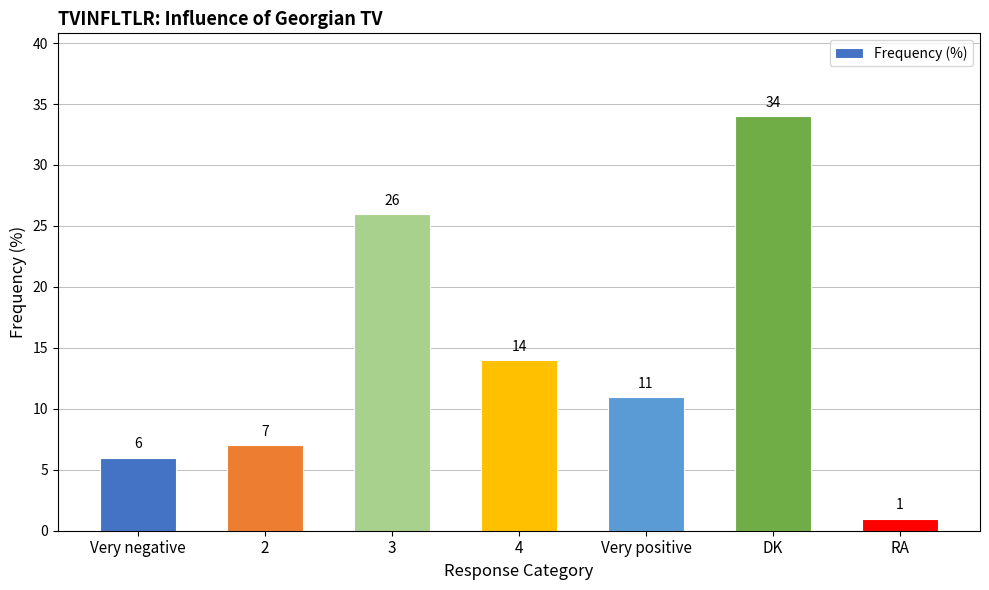

Which category has the highest value across all series?

DK